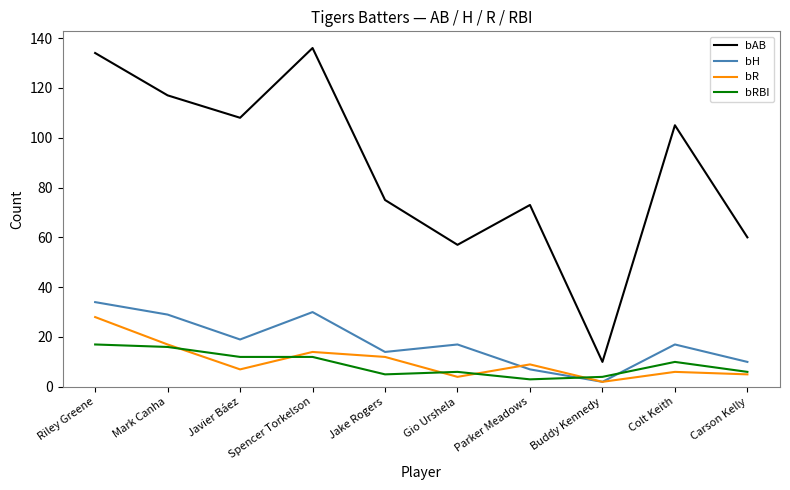

Rank the series by their maximum value, from lowest to highest.

bRBI, bR, bH, bAB